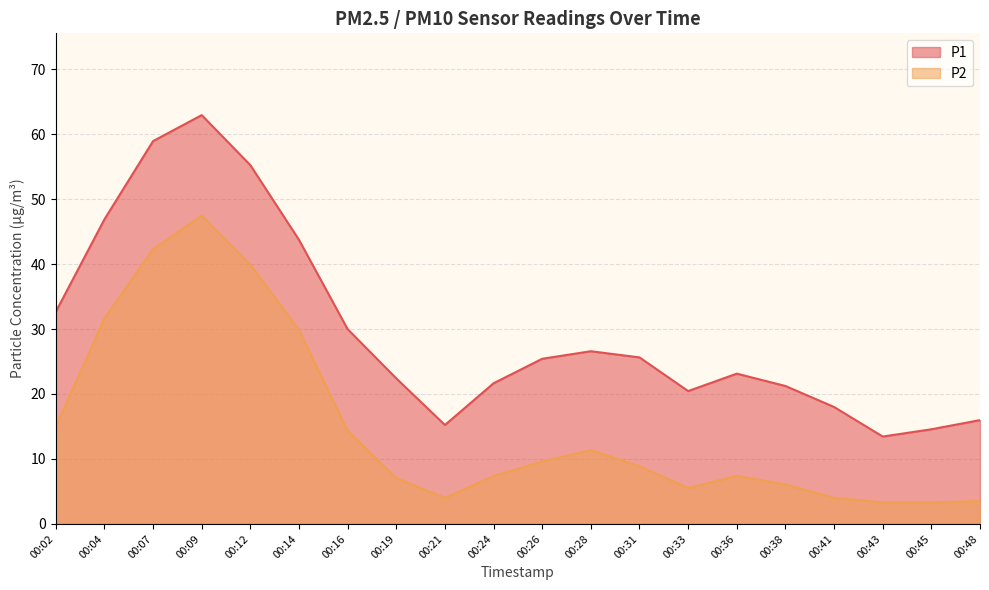

List the labels in order of P2 value, largest first.

00:09, 00:07, 00:12, 00:04, 00:14, 00:02, 00:16, 00:28, 00:26, 00:31, 00:36, 00:24, 00:19, 00:38, 00:33, 00:41, 00:21, 00:48, 00:43, 00:45